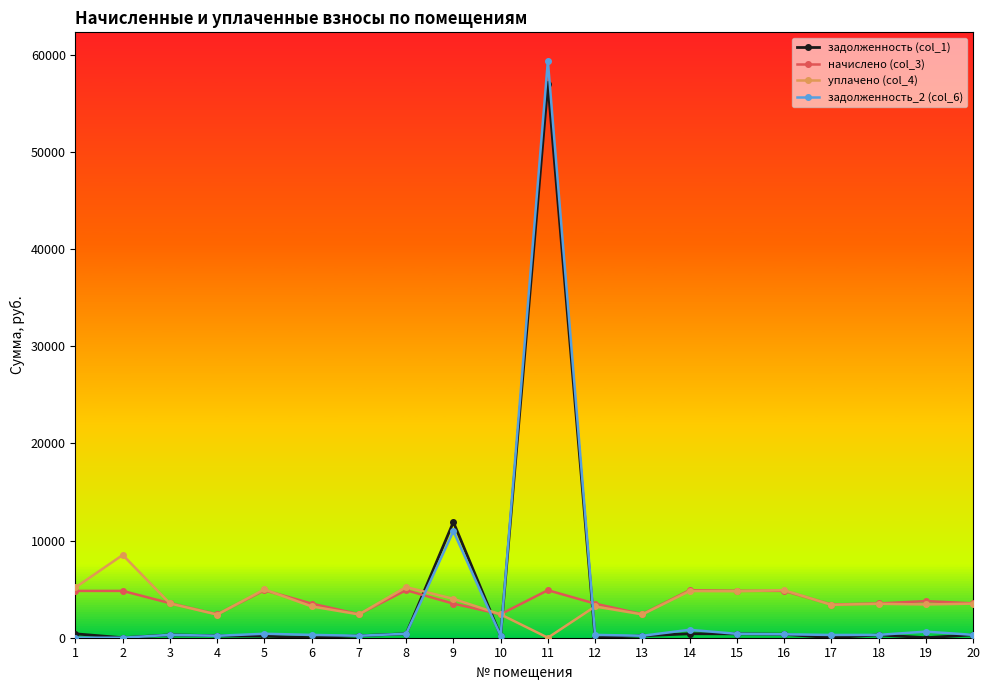

True or false: задолженность (col_1) has more than 1 interior local peaks.

True